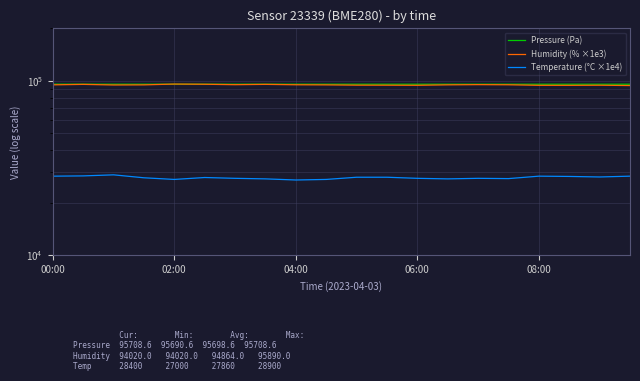

What is the sum of all Pressure (Pa) values?

1913971.1